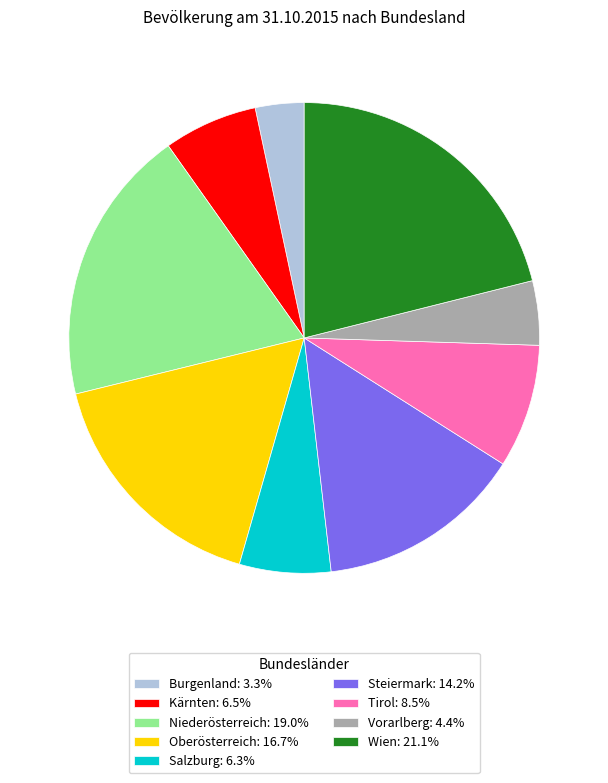

How many slices are in this pie chart?

9